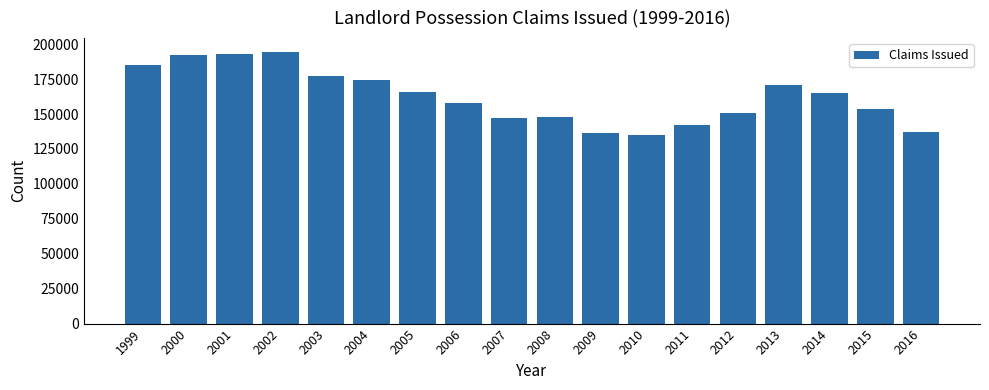

What is the difference between the maximum and second lowest values?

58053